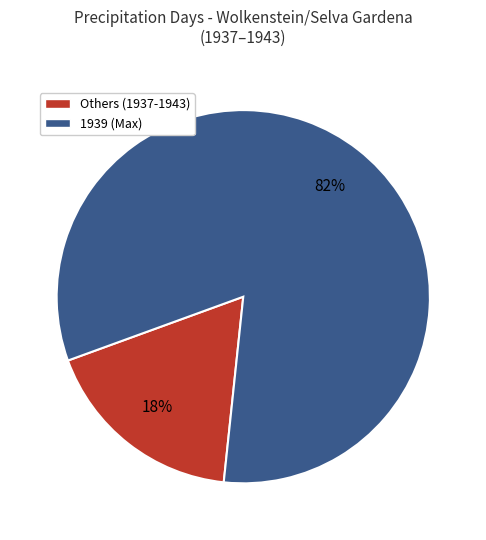

To the nearest percent, what is the average slice percentage?

50%